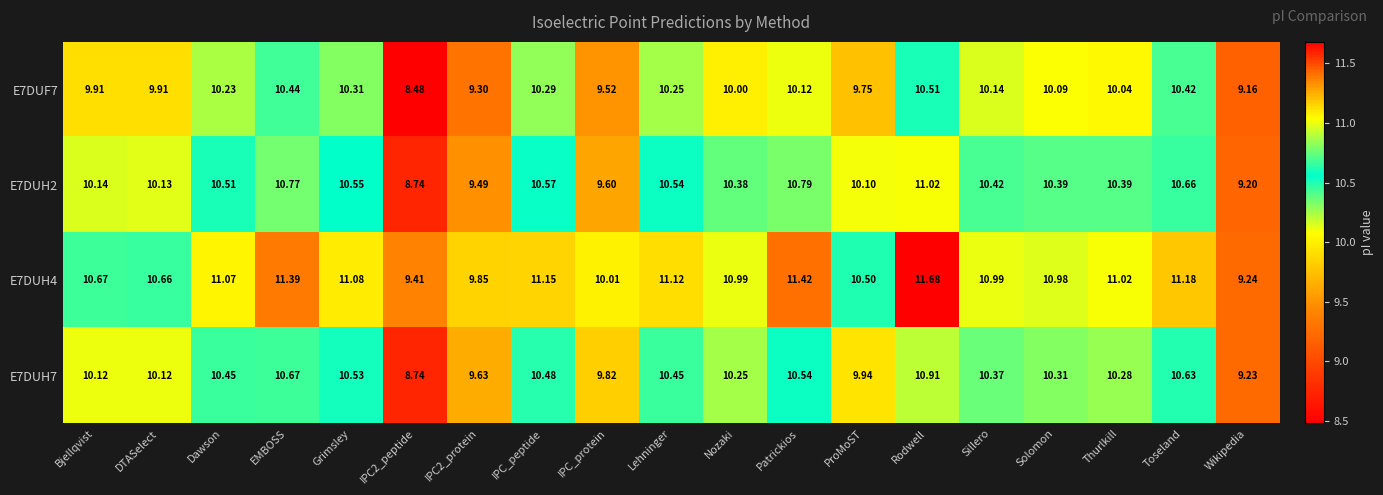

Is the value of E7DUH2 at Patrickios greater than the value of E7DUH7 at Patrickios?

Yes